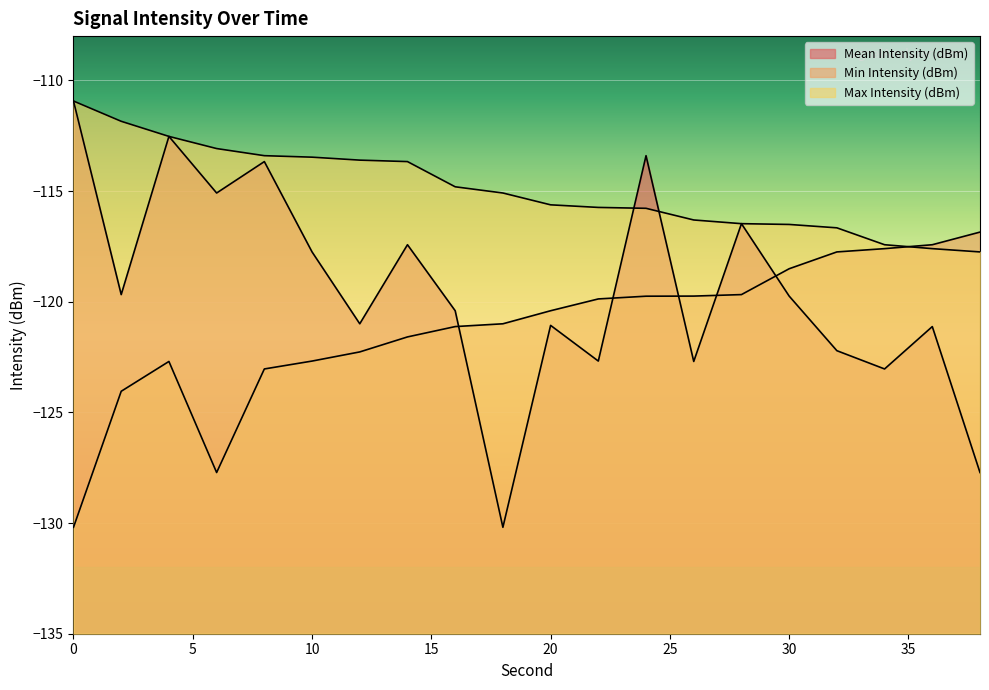

Reading right to left, extract all data points from this chart.

Mean Intensity (dBm): 38=-127.7	36=-121.1	34=-123.0	32=-122.2	30=-119.7	28=-116.5	26=-122.7	24=-113.4	22=-122.7	20=-121.1	18=-130.2	16=-120.4	14=-117.4	12=-121.0	10=-117.8	8=-113.7	6=-115.1	4=-112.5	2=-119.7	0=-110.9
Min Intensity (dBm): 38=-116.9	36=-117.4	34=-117.6	32=-117.8	30=-118.5	28=-119.7	26=-119.7	24=-119.8	22=-119.9	20=-120.4	18=-121.0	16=-121.1	14=-121.6	12=-122.3	10=-122.7	8=-123.0	6=-127.7	4=-122.7	2=-124.0	0=-130.2
Max Intensity (dBm): 38=-117.8	36=-117.6	34=-117.4	32=-116.7	30=-116.5	28=-116.5	26=-116.3	24=-115.8	22=-115.7	20=-115.6	18=-115.1	16=-114.8	14=-113.7	12=-113.6	10=-113.5	8=-113.4	6=-113.1	4=-112.5	2=-111.8	0=-110.9